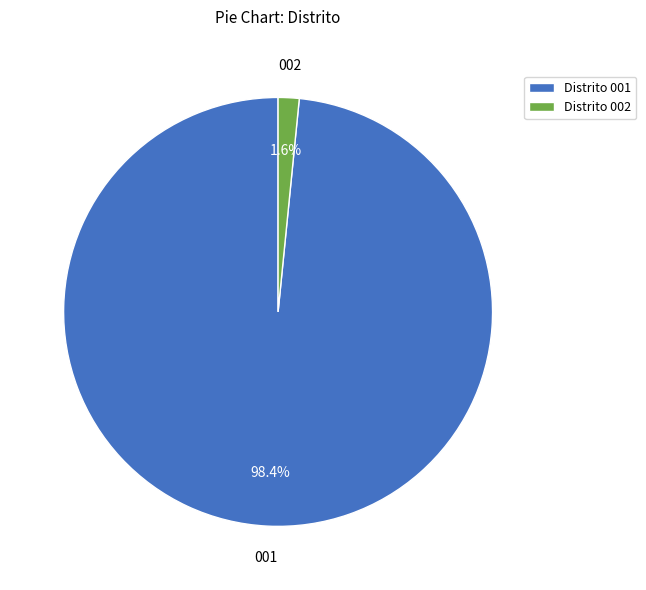

How many slices are in this pie chart?

2